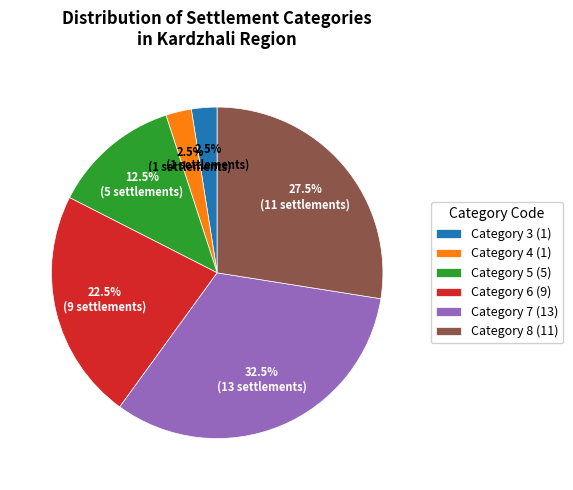

Does Category 3 (1) represent more than half of the total?

No